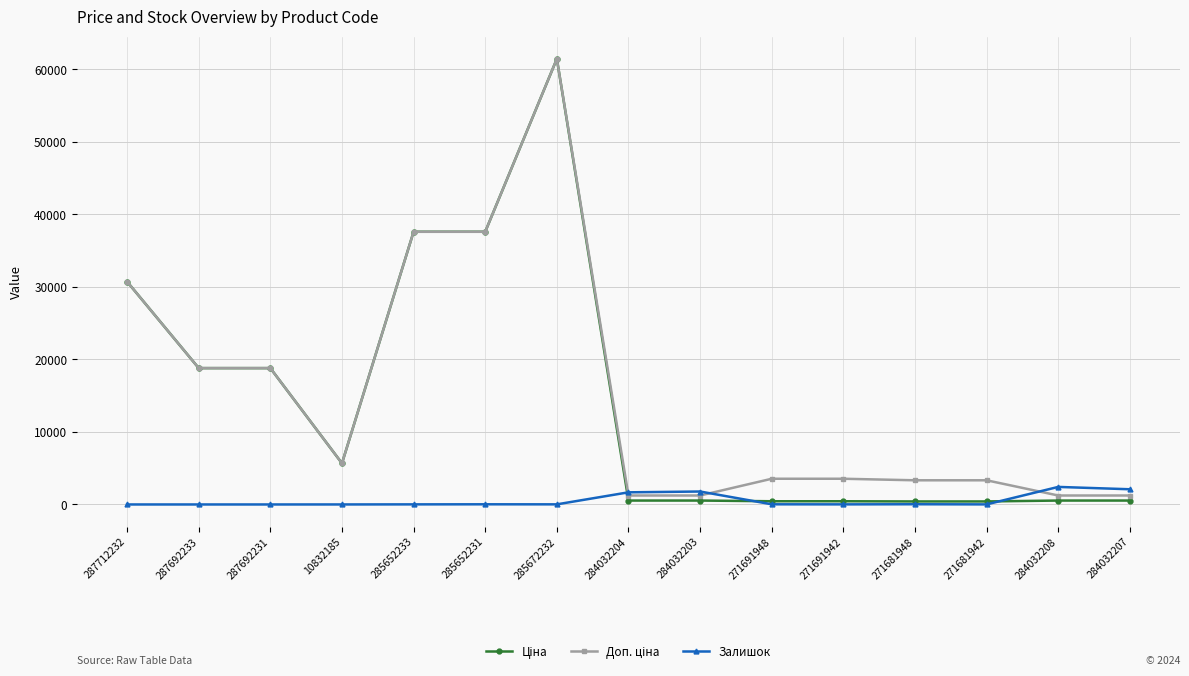

The Залишок series shows 0.0 at 287692231. True or false?

True